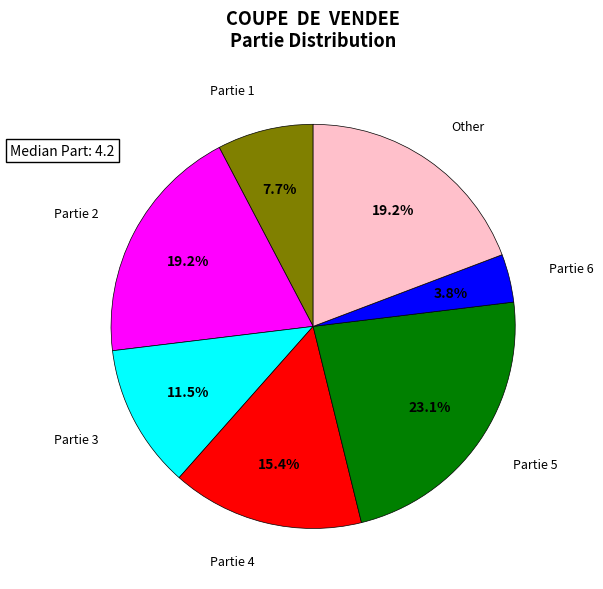

What is the smallest slice in the pie chart?

Partie 6